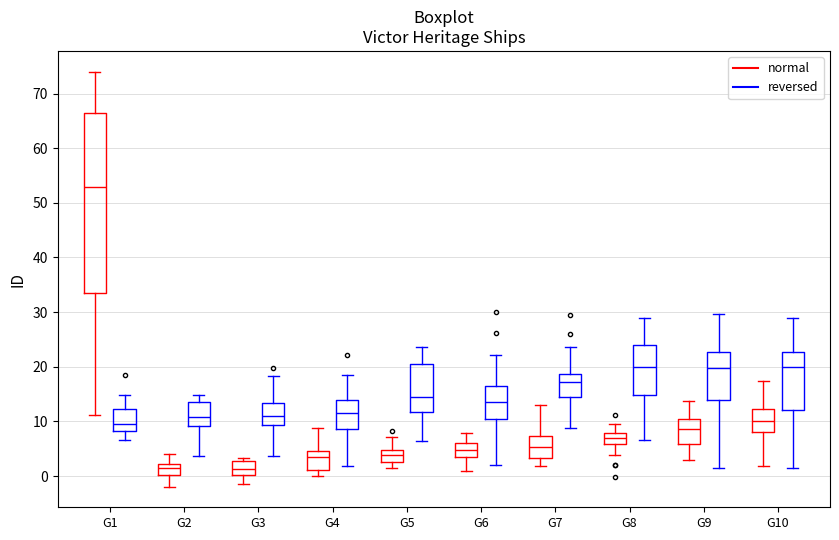

Reading left to right, read every box against the y-axis: the position of its median line, the range the box covers, and the ends of its whiskers. The values are not printed on the chart, so give them approximately, as read against the axis.

G1 (normal): median 53, box 34 to 66, whiskers 11 to 74
G1 (reversed): median 9, box 8 to 12, whiskers 7 to 15
G2 (normal): median 1, box 0 to 2, whiskers -2 to 4
G2 (reversed): median 11, box 9 to 14, whiskers 4 to 15
G3 (normal): median 1, box 0 to 3, whiskers -1 to 3 (just above the box's upper edge)
G3 (reversed): median 11, box 9 to 13, whiskers 4 to 18
G4 (normal): median 3, box 1 to 5, whiskers 0 to 9
G4 (reversed): median 12, box 9 to 14, whiskers 2 to 19
G5 (normal): median 4, box 3 to 5, whiskers 1 to 7
G5 (reversed): median 14, box 12 to 20, whiskers 6 to 24
G6 (normal): median 5, box 4 to 6, whiskers 1 to 8
G6 (reversed): median 13, box 10 to 16, whiskers 2 to 22
G7 (normal): median 5, box 3 to 7, whiskers 2 to 13
G7 (reversed): median 17, box 14 to 19, whiskers 9 to 24
G8 (normal): median 7, box 6 to 8, whiskers 4 to 10
G8 (reversed): median 20, box 15 to 24, whiskers 7 to 29
G9 (normal): median 9, box 6 to 10, whiskers 3 to 14
G9 (reversed): median 20, box 14 to 23, whiskers 2 to 30
G10 (normal): median 10, box 8 to 12, whiskers 2 to 17
G10 (reversed): median 20, box 12 to 23, whiskers 1 to 29